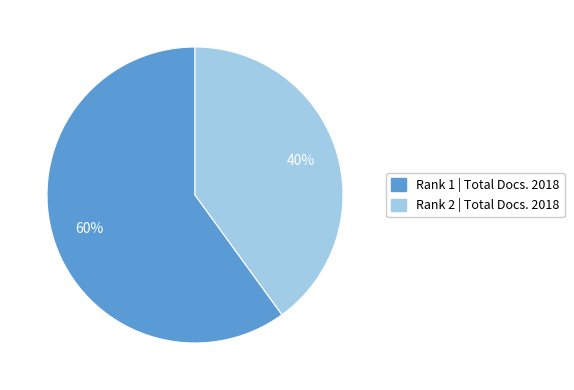

To the nearest percent, what is the difference between the largest and smallest slice percentages?

20%